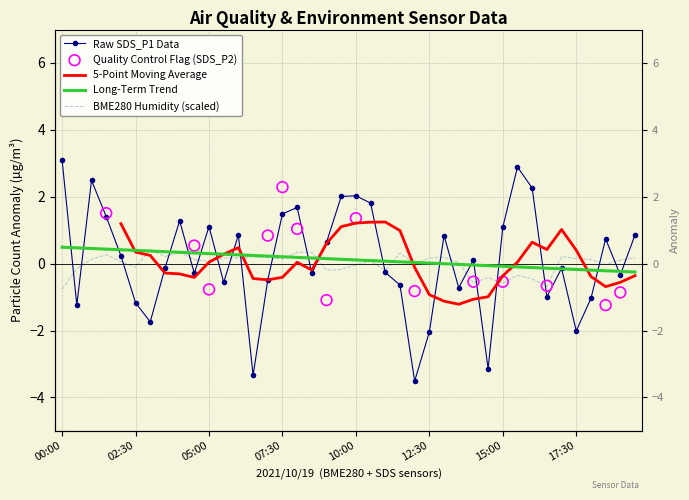

Which series contains the lowest Y value?

SDS_P1